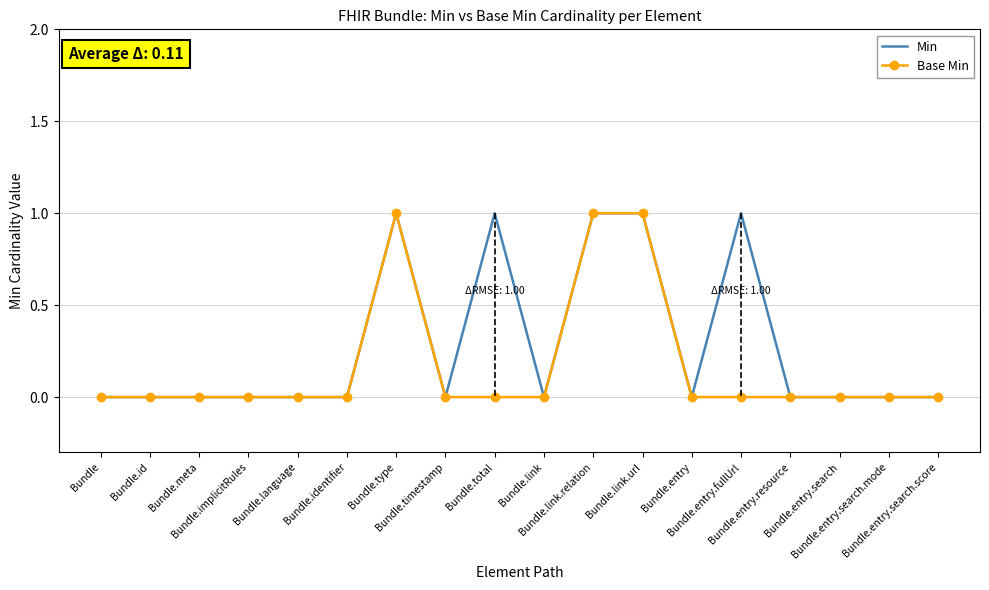

Which series has the largest total across all categories?

Min